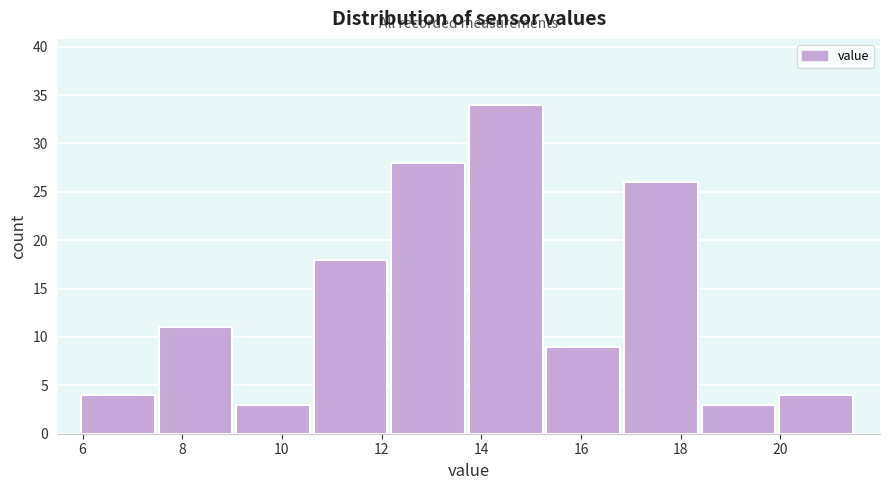

Reading left to right, transcribe this chart: for each bar, give the range it covers on the x-axis and its height. Neither the bar edges nor the heights are printed on the chart, so give them approximately, as read against the axes.

6.0 to 7.6: 4
7.6 to 9.0: 11
9.0 to 10.6: 3
10.6 to 12.2: 18
12.2 to 13.8: 28
13.8 to 15.4: 34
15.4 to 16.8: 9
16.8 to 18.4: 26
18.4 to 20.0: 3
20.0 to 21.6: 4